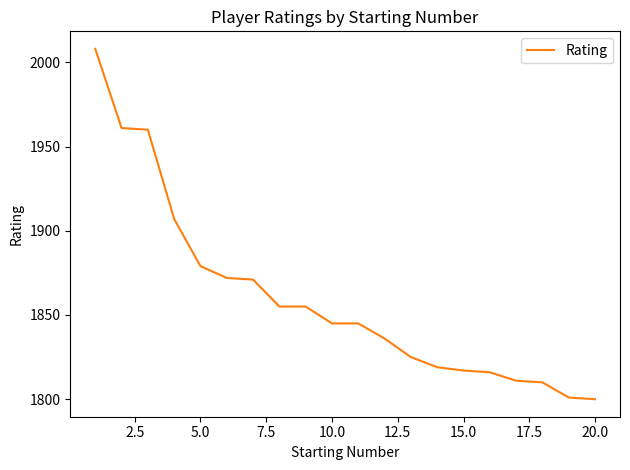

What is the sum of all values?

37193